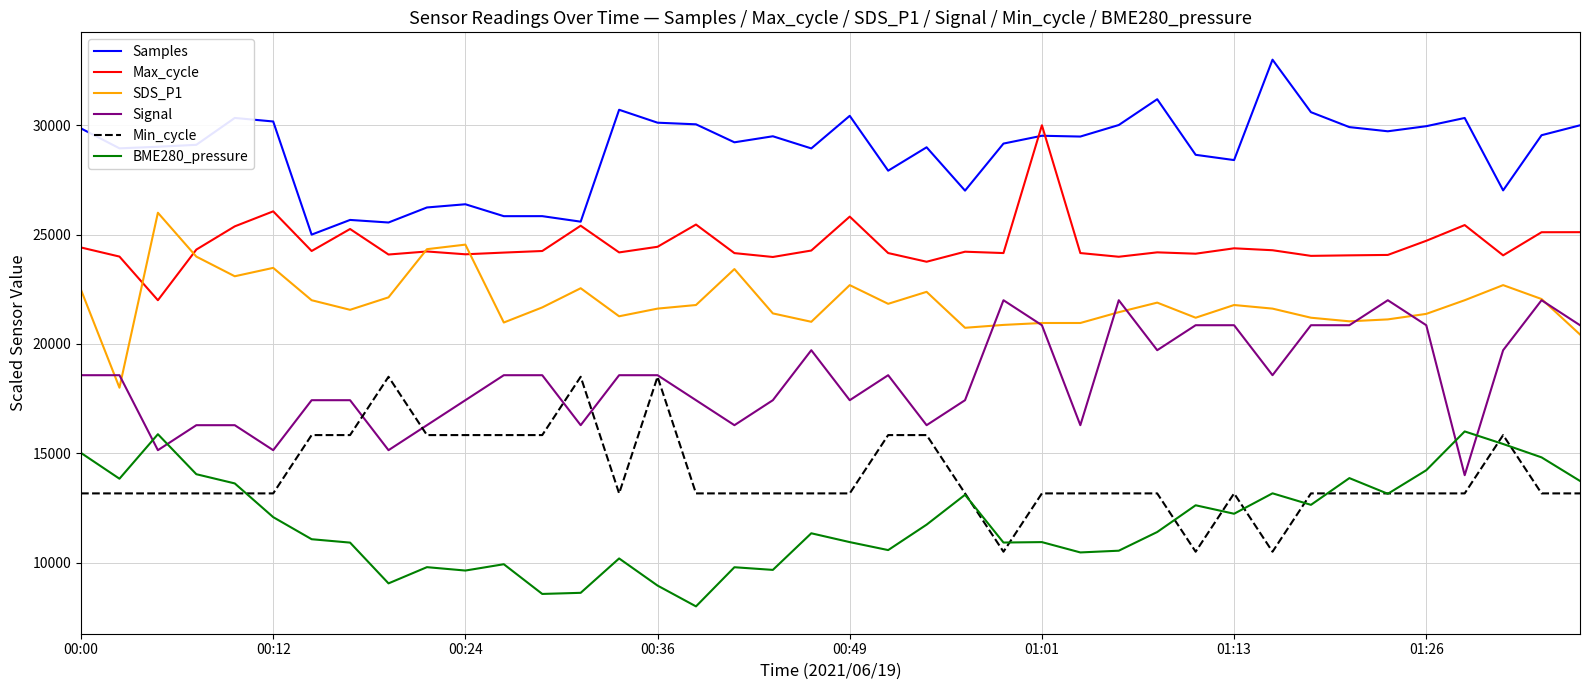

What is the difference between the second highest and minimum values in the Max_cycle series?

4064.4